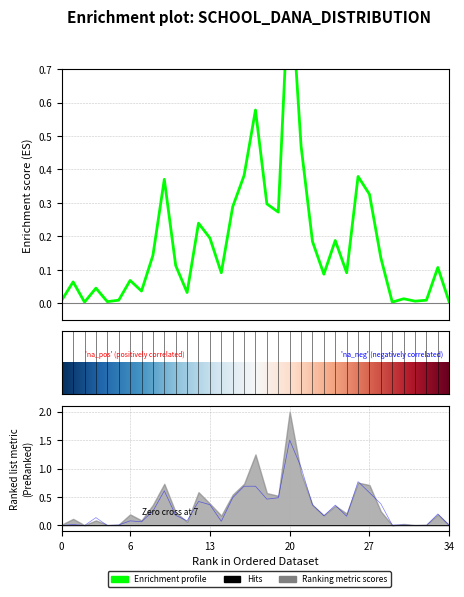

Which label corresponds to the largest value in the chart?

20